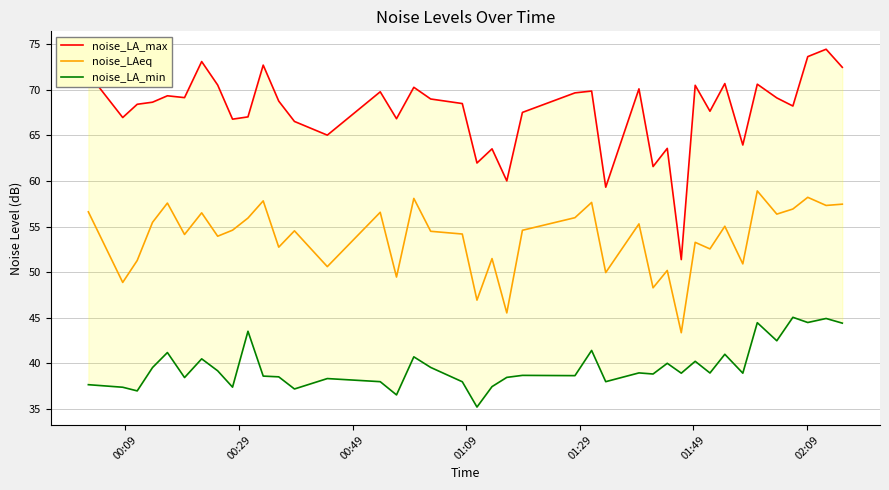

Reading left to right, transcribe all the data shown in this chart.

noise_LA_max: 71.8	66.9	68.4	68.6	69.3	69.1	73.1	70.5	66.8	67.0	72.7	68.7	66.5	65.0	69.8	66.8	70.2	69.0	68.5	62.0	63.5	60.0	67.5	69.6	69.8	59.3	70.1	61.6	63.6	51.4	70.5	67.6	70.7	63.9	70.6	69.1	68.2	73.6	74.4	72.4
noise_LAeq: 56.6	48.9	51.3	55.5	57.6	54.1	56.5	53.9	54.6	55.9	57.8	52.7	54.5	50.6	56.6	49.5	58.1	54.5	54.2	46.9	51.5	45.5	54.6	56.0	57.6	50.0	55.3	48.3	50.2	43.4	53.3	52.5	55.0	50.9	58.9	56.4	56.9	58.2	57.3	57.5
noise_LA_min: 37.7	37.4	37.0	39.6	41.2	38.5	40.5	39.2	37.4	43.5	38.6	38.5	37.2	38.4	38.0	36.6	40.7	39.6	38.0	35.2	37.5	38.5	38.7	38.7	41.4	38.0	39.0	38.9	40.0	38.9	40.2	39.0	41.0	38.9	44.5	42.5	45.1	44.5	44.9	44.4